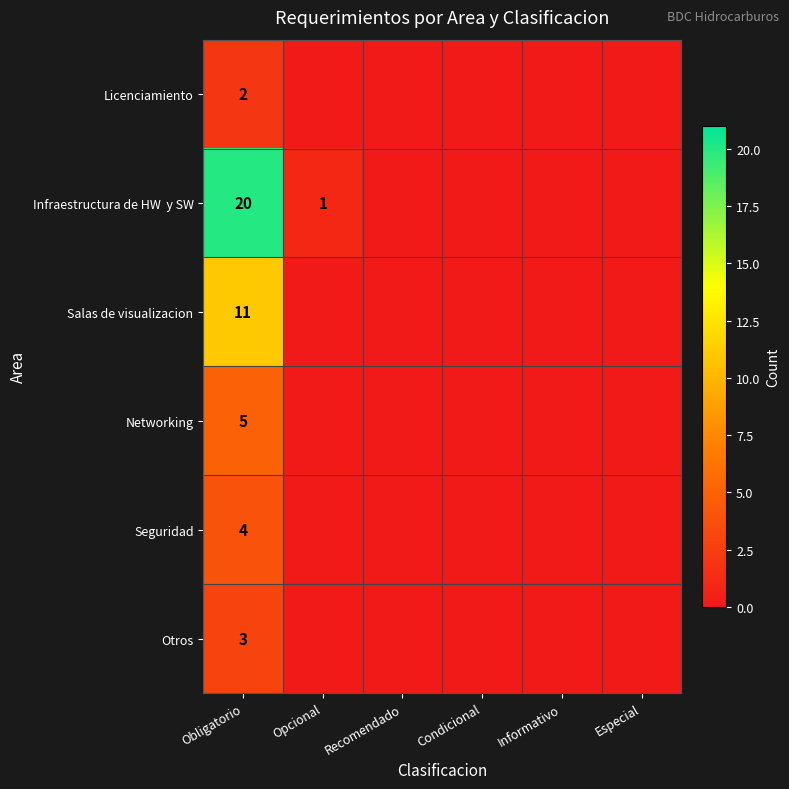

True or false: Otros has a value of 2 at Obligatorio.

False